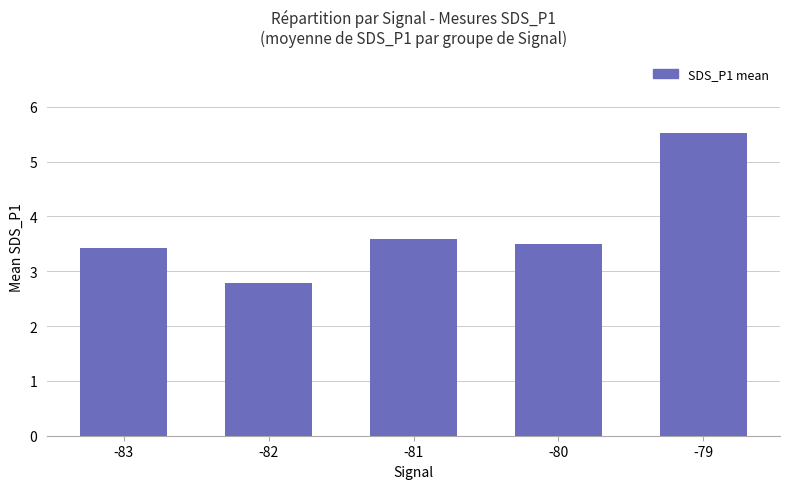

What value does the data have at -80?

3.5